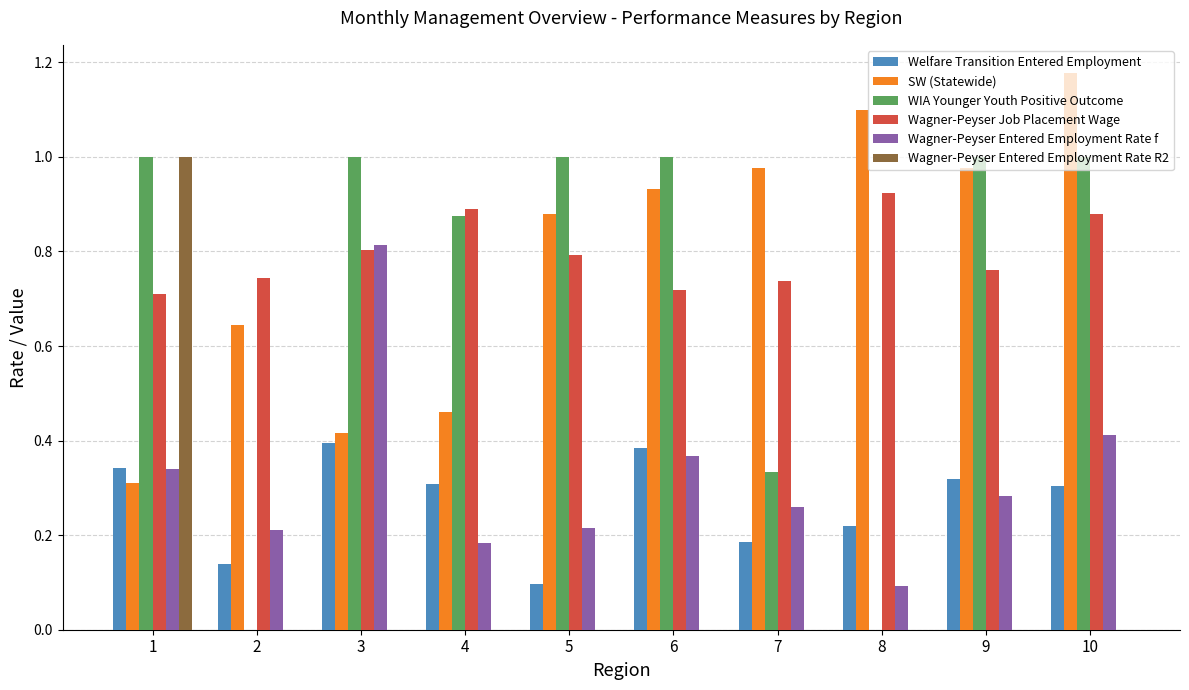

Is the value of Welfare Transition Entered Employment at 1 greater than the value of Wagner-Peyser Entered Employment Rate f at 6?

No